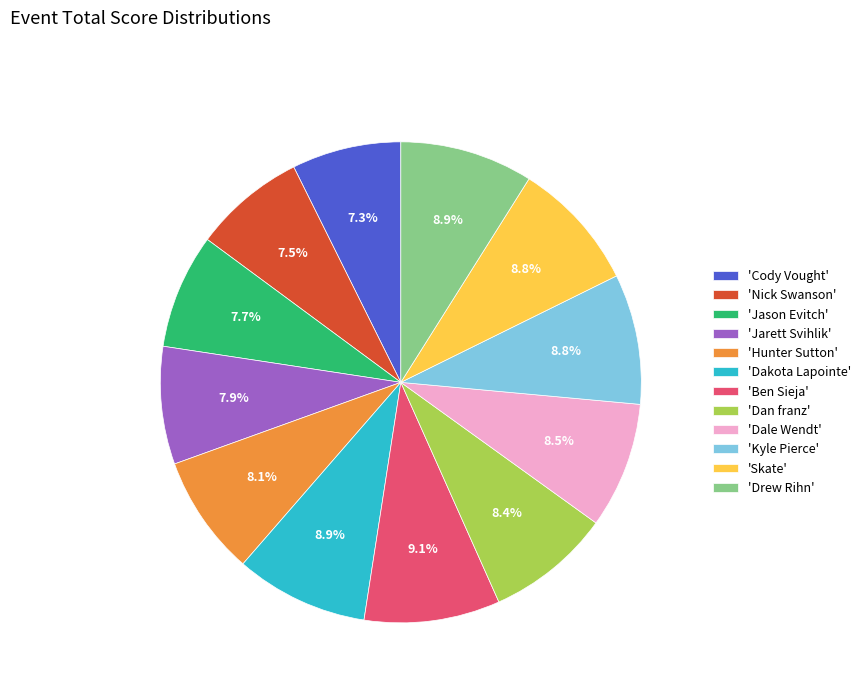

Does any single category account for the majority?

No